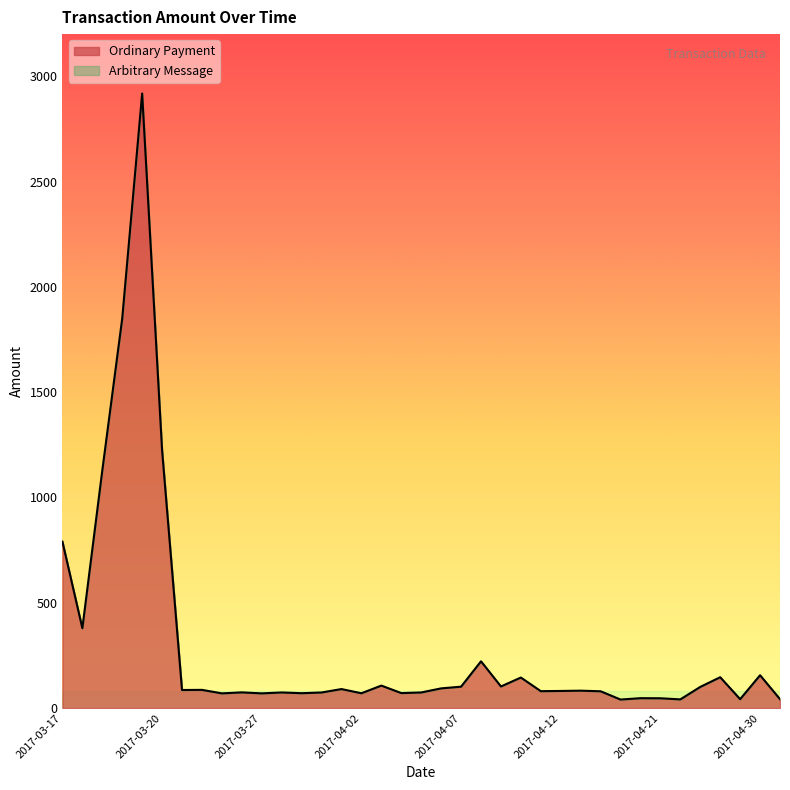

What is the label of the 37th point from the left?

2017-05-01